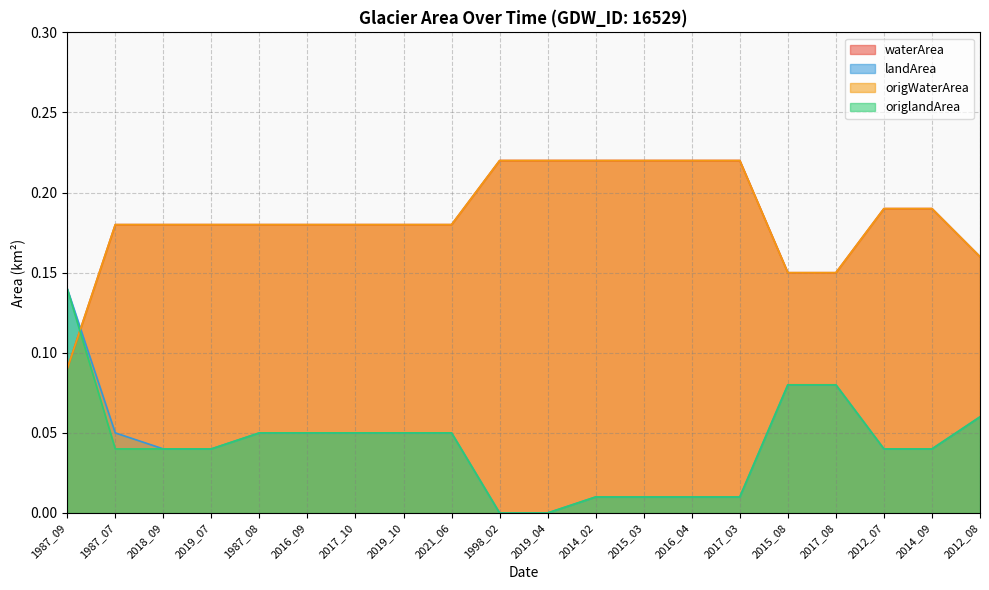

Reading left to right, list all the values displayed in this chart.

waterArea: 1987_09=0.1	1987_07=0.2	2018_09=0.2	2019_07=0.2	1987_08=0.2	2016_09=0.2	2017_10=0.2	2019_10=0.2	2021_06=0.2	1998_02=0.2	2019_04=0.2	2014_02=0.2	2015_03=0.2	2016_04=0.2	2017_03=0.2	2015_08=0.1	2017_08=0.1	2012_07=0.2	2014_09=0.2	2012_08=0.2
landArea: 1987_09=0.1	1987_07=0.1	2018_09=0.0	2019_07=0.0	1987_08=0.1	2016_09=0.1	2017_10=0.1	2019_10=0.1	2021_06=0.1	1998_02=0.0	2019_04=0.0	2014_02=0.0	2015_03=0.0	2016_04=0.0	2017_03=0.0	2015_08=0.1	2017_08=0.1	2012_07=0.0	2014_09=0.0	2012_08=0.1
origWaterArea: 1987_09=0.1	1987_07=0.2	2018_09=0.2	2019_07=0.2	1987_08=0.2	2016_09=0.2	2017_10=0.2	2019_10=0.2	2021_06=0.2	1998_02=0.2	2019_04=0.2	2014_02=0.2	2015_03=0.2	2016_04=0.2	2017_03=0.2	2015_08=0.1	2017_08=0.1	2012_07=0.2	2014_09=0.2	2012_08=0.2
origlandArea: 1987_09=0.1	1987_07=0.0	2018_09=0.0	2019_07=0.0	1987_08=0.1	2016_09=0.1	2017_10=0.1	2019_10=0.1	2021_06=0.1	1998_02=0.0	2019_04=0.0	2014_02=0.0	2015_03=0.0	2016_04=0.0	2017_03=0.0	2015_08=0.1	2017_08=0.1	2012_07=0.0	2014_09=0.0	2012_08=0.1